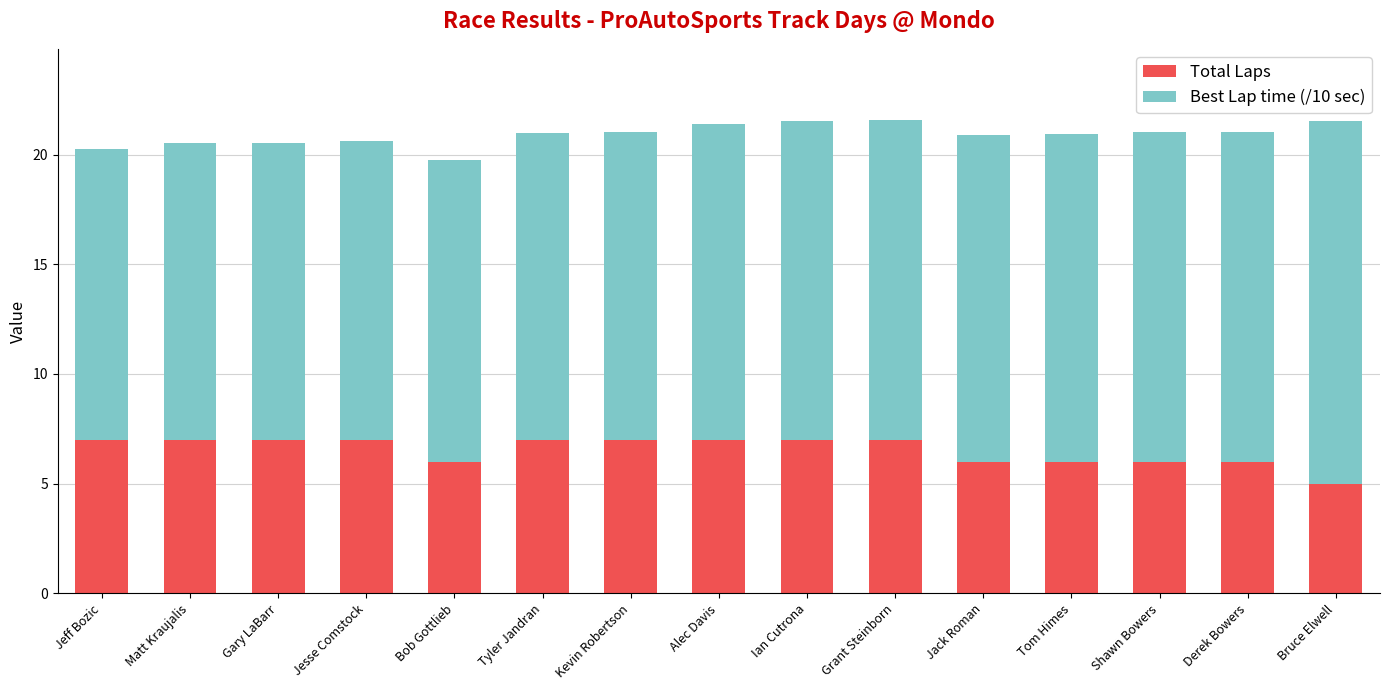

Reading left to right, list the values for the Total Laps series.

Jeff Bozic=7.0	Matt Kraujalis=7.0	Gary LaBarr=7.0	Jesse Comstock=7.0	Bob Gottlieb=6.0	Tyler Jandran=7.0	Kevin Robertson=7.0	Alec Davis=7.0	Ian Cutrona=7.0	Grant Steinborn=7.0	Jack Roman=6.0	Tom Himes=6.0	Shawn Bowers=6.0	Derek Bowers=6.0	Bruce Elwell=5.0